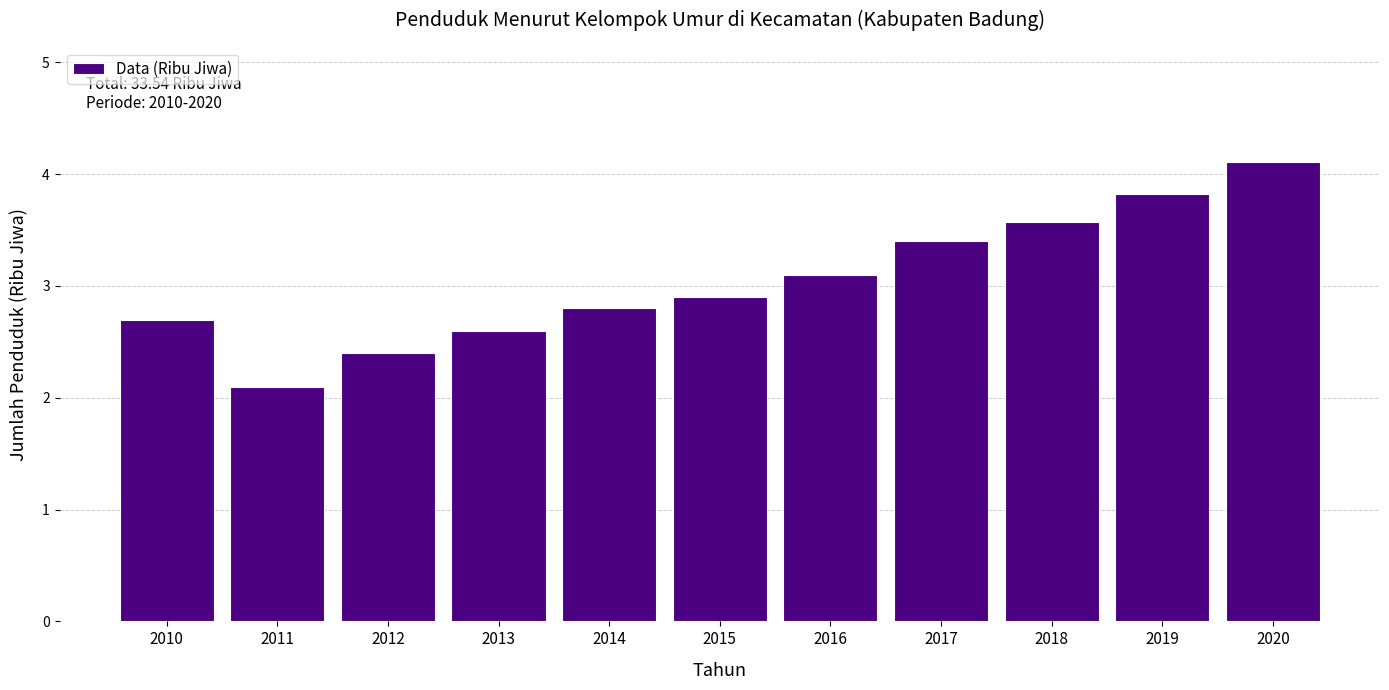

Reading right to left, transcribe all the data shown in this chart.

2020=4.1	2019=3.8	2018=3.6	2017=3.4	2016=3.1	2015=2.9	2014=2.8	2013=2.6	2012=2.4	2011=2.1	2010=2.7